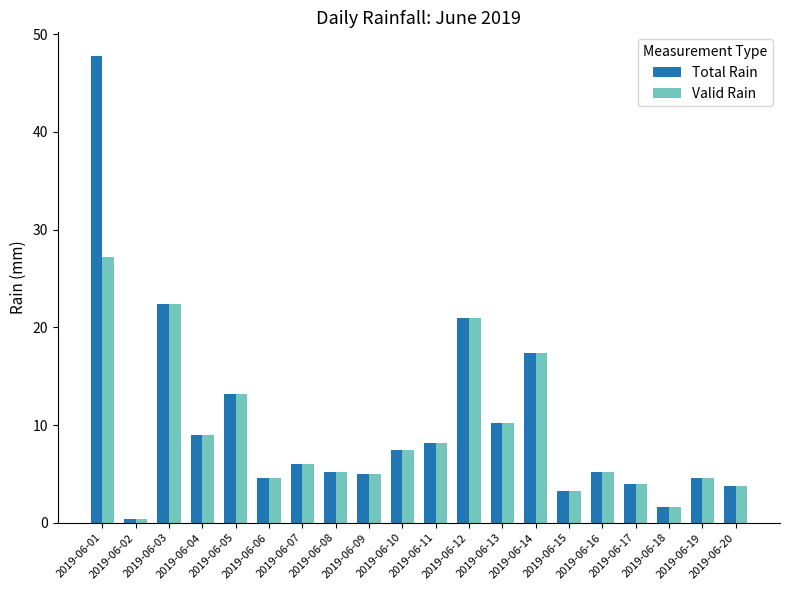

What are all the series names shown in the legend?

Total Rain, Valid Rain